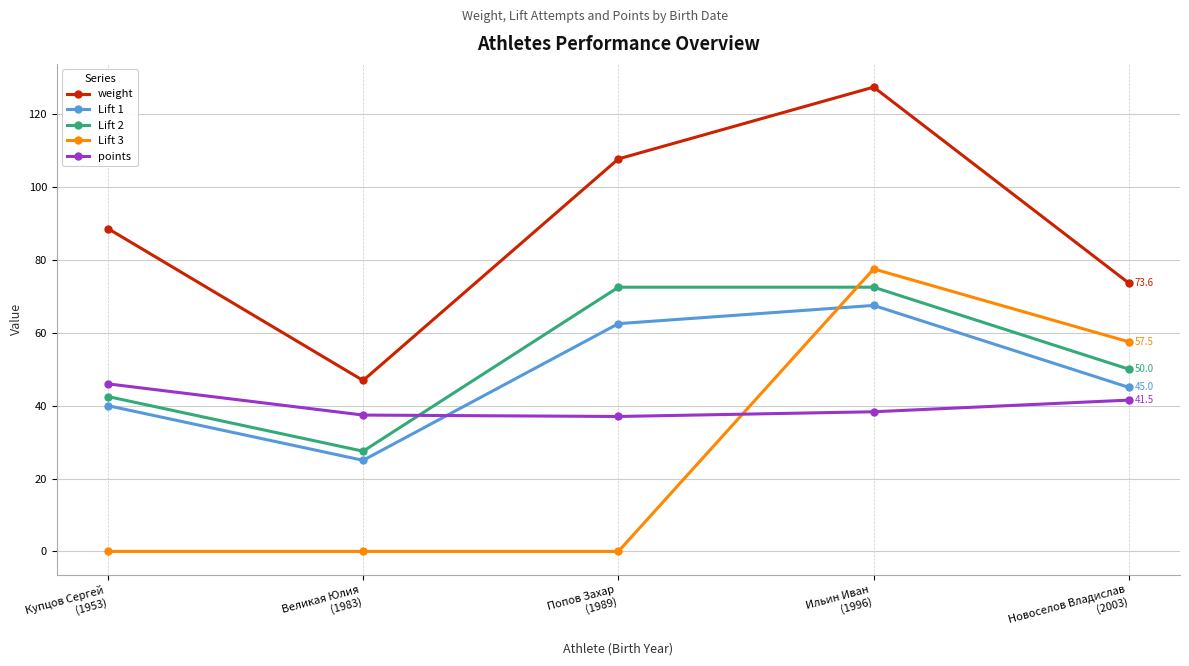

Which series has the widest spread of values?

weight